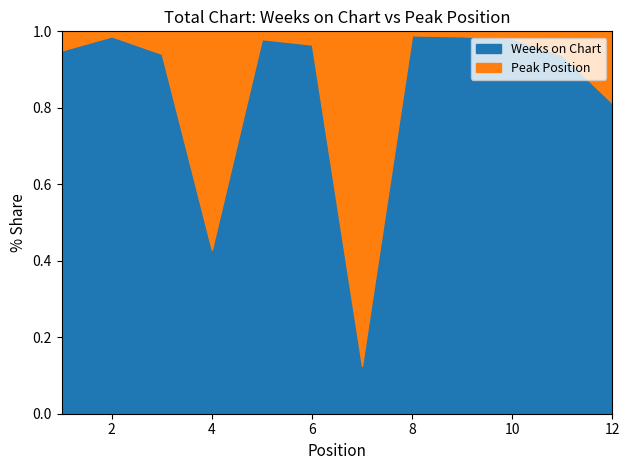

Is the value of Weeks on Chart at 11 greater than the value of Peak Position at 6?

Yes